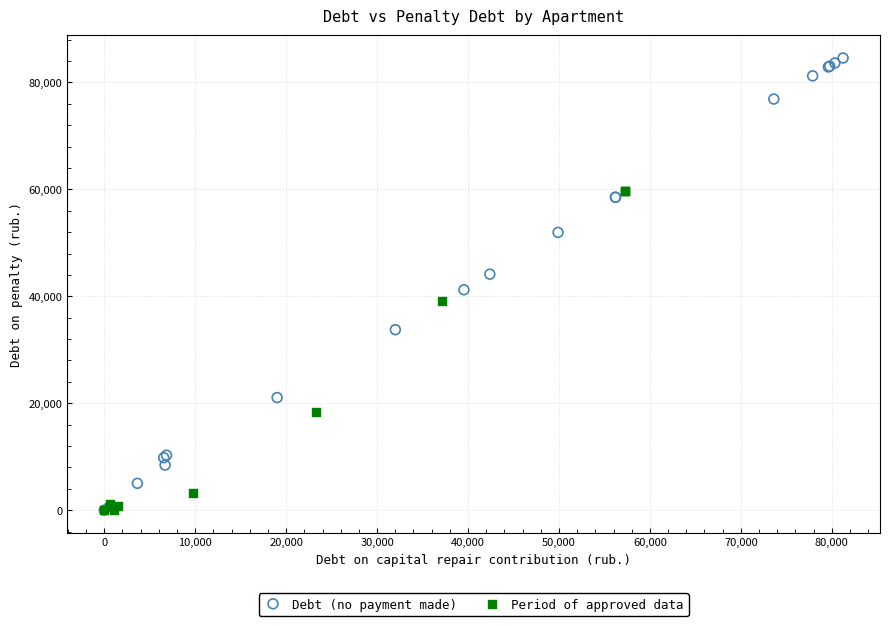

Which series has the widest spread of Y values?

Debt (no payment made)